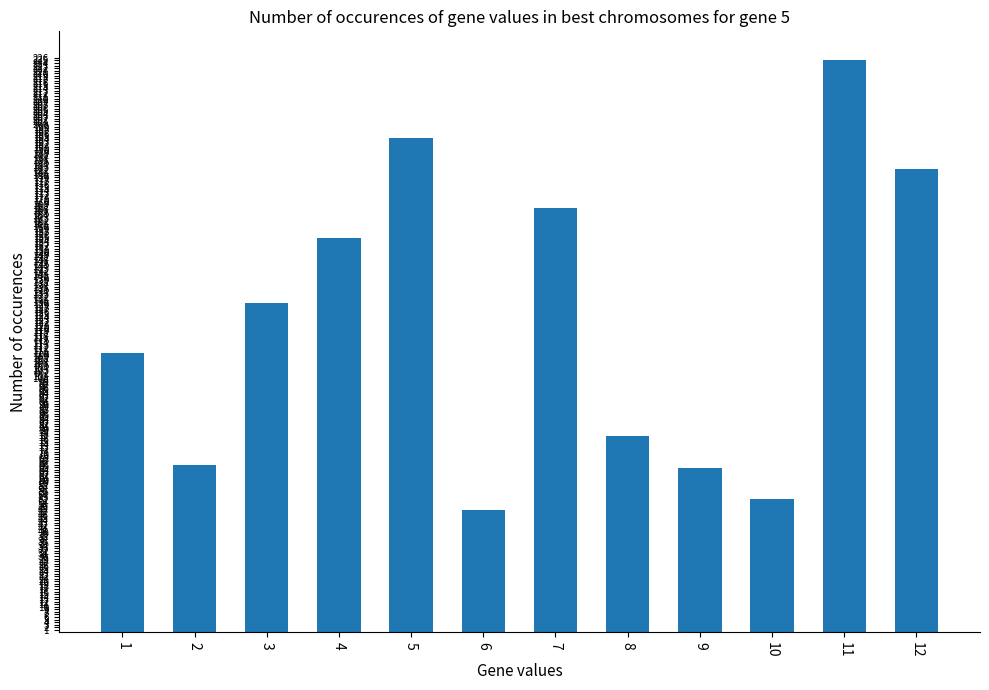

Reading left to right, extract all data points from this chart.

1=109.8	2=66.0	3=129.6	4=155.3	5=194.5	6=48.2	7=167.1	8=77.1	9=64.8	10=52.6	11=225.2	12=182.3